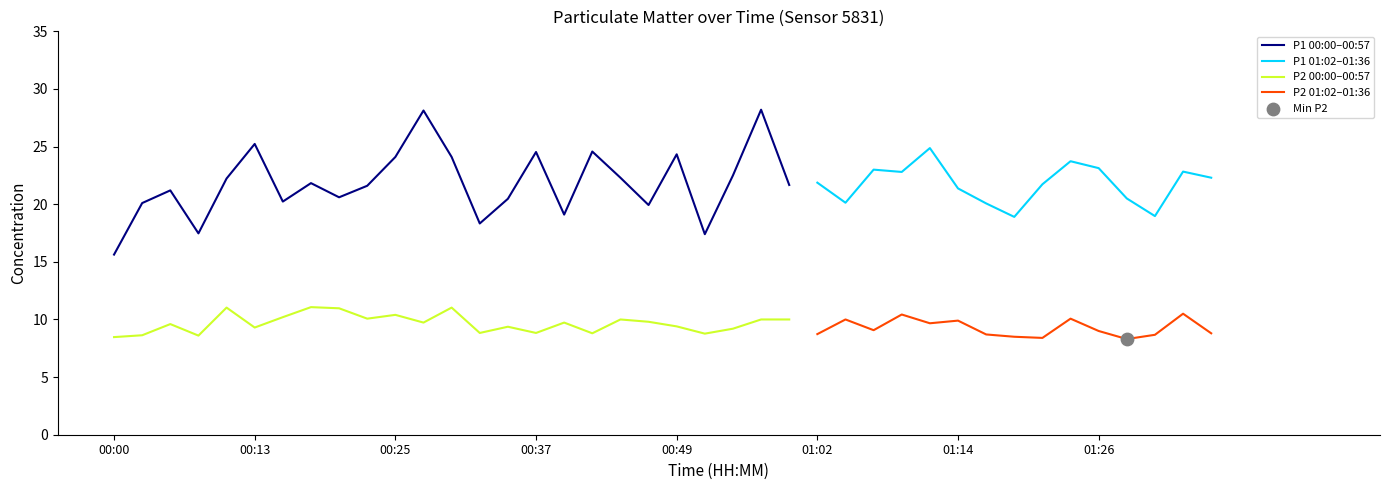

At which category is the sum across all series the highest?

23